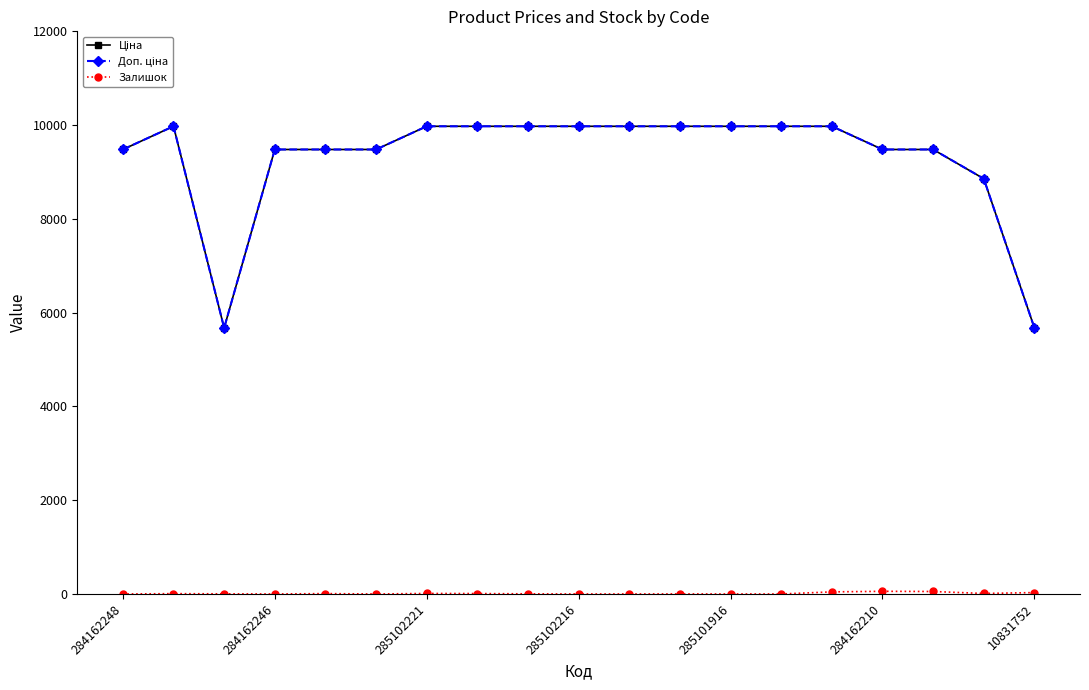

Is this an area chart (filled region under the line)?

No